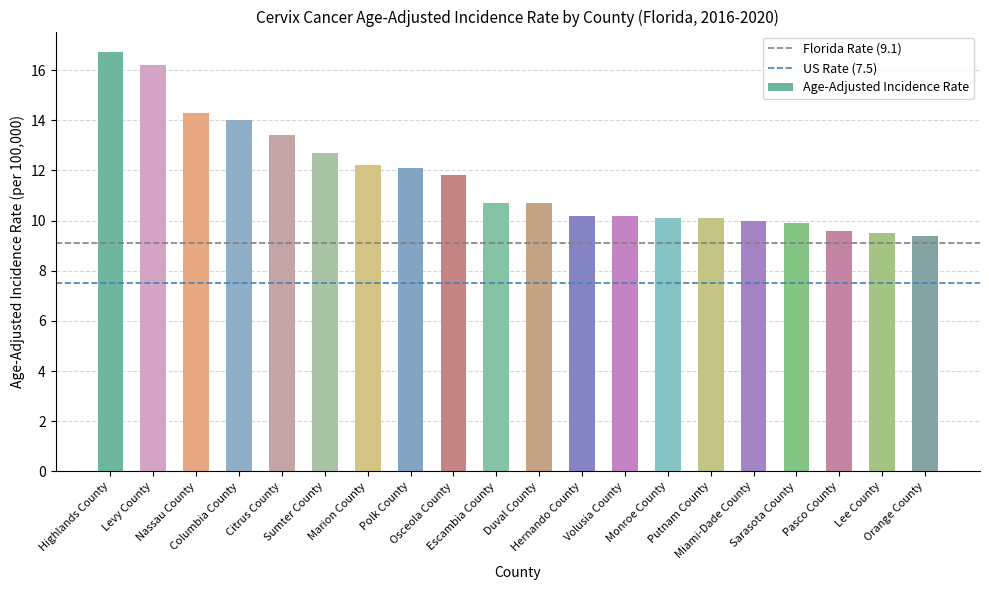

What is the minimum value shown in the chart?

9.4